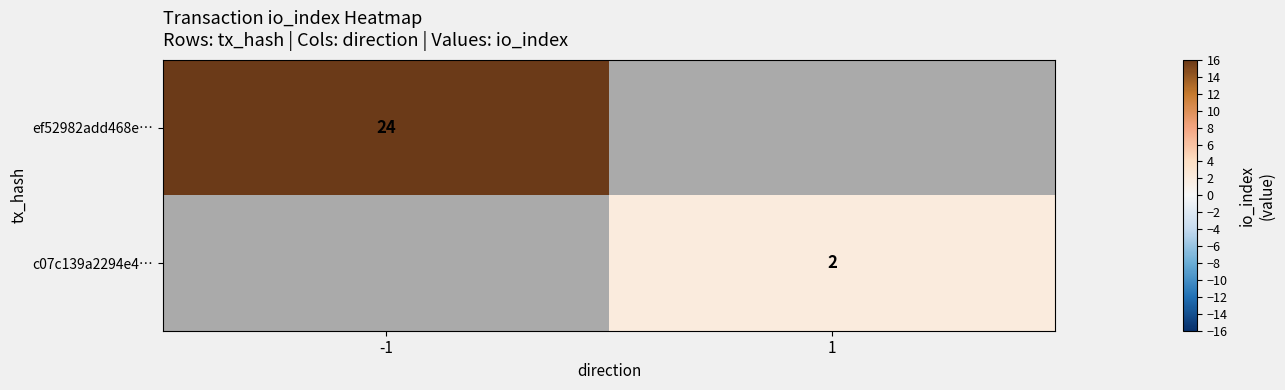

Is it true that c07c139a2294e4… equals 1 at 1?

False